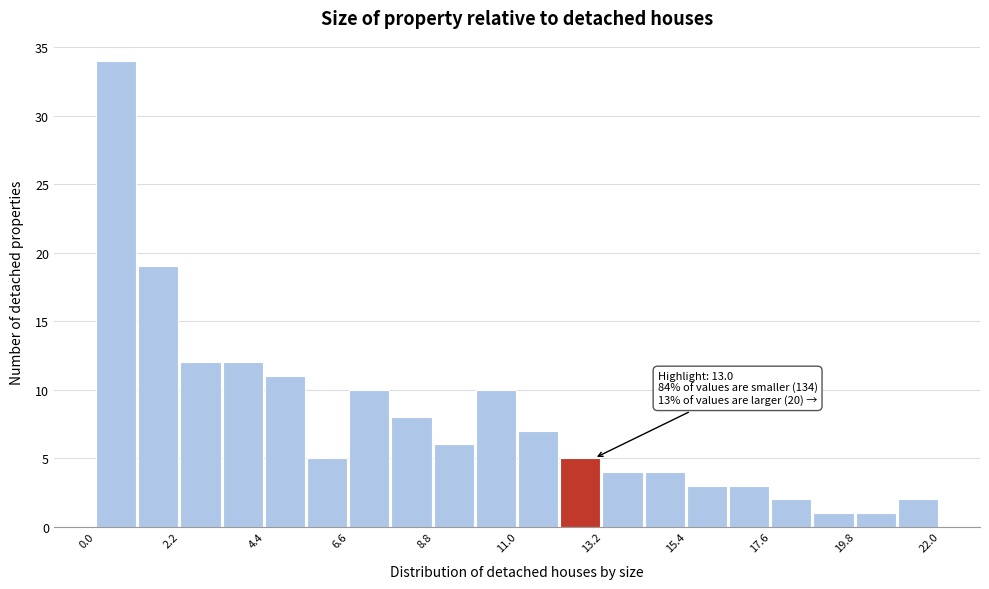

Around what value on the x-axis is the tallest bar? Give the approximate position of its centre, as read against the axis.

0.5